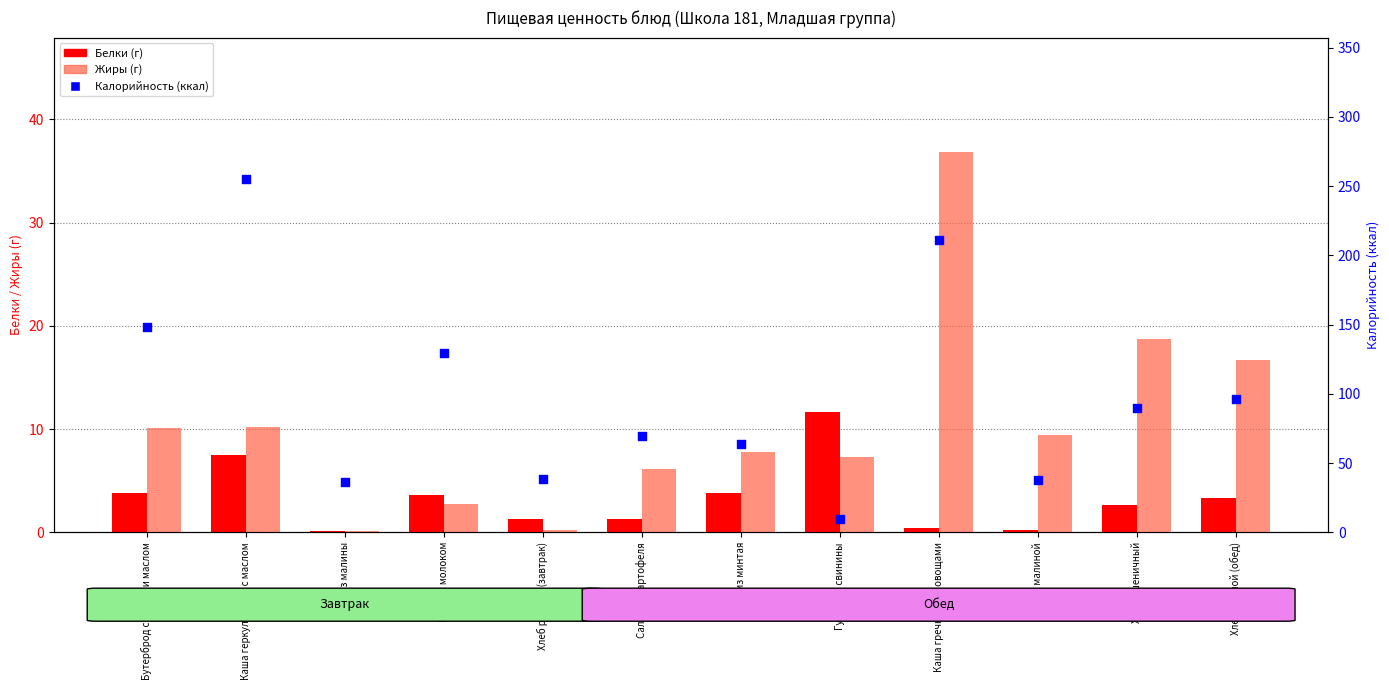

Which series has the largest total across all categories?

Калорийность